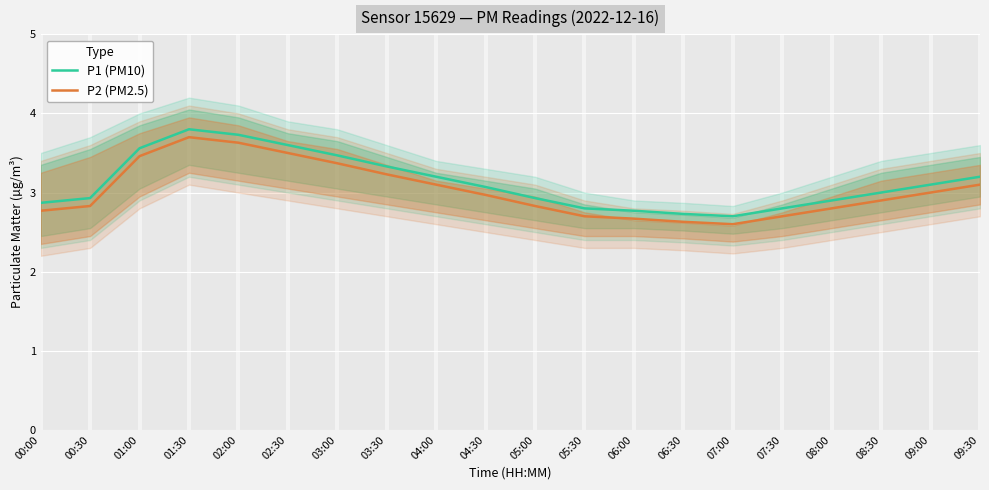

How many lines are shown in the chart?

2